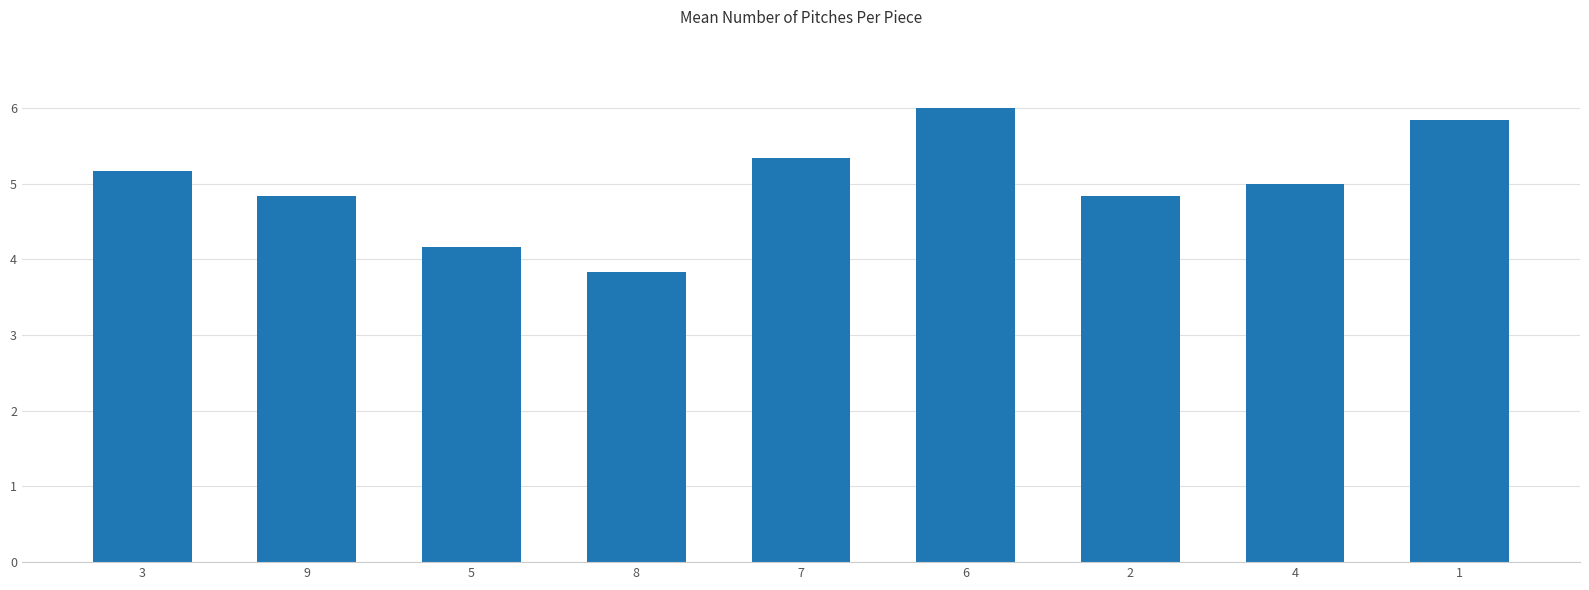

The value at 5 is 7.2. True or false?

False